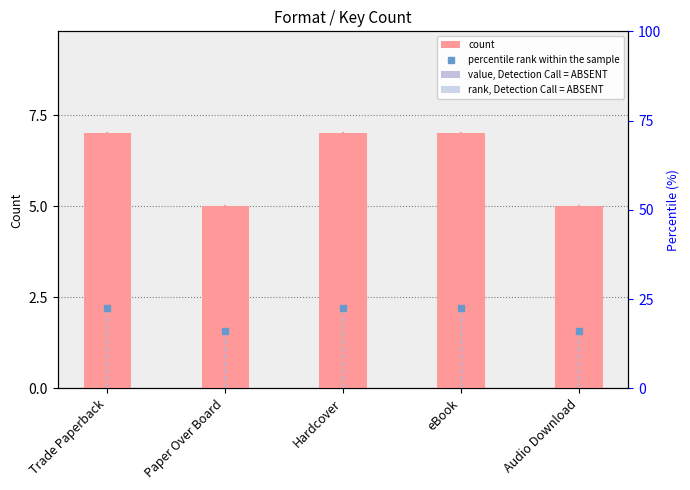

Between Trade Paperback and eBook, which series saw the biggest shift?

count